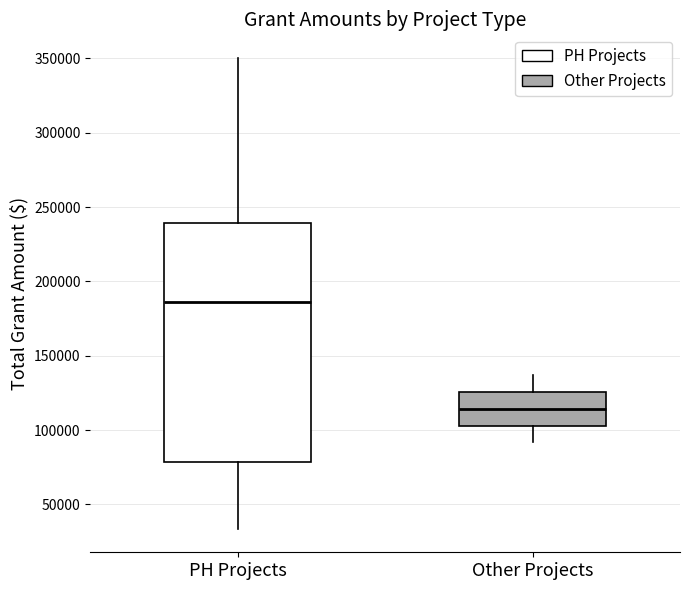

Reading left to right, read every box against the y-axis: the position of its median line, the range the box covers, and the ends of its whiskers. The values are not printed on the chart, so give them approximately, as read against the axis.

PH Projects: median 185000, box 80000 to 240000, whiskers 35000 to 350000
Other Projects: median 115000, box 105000 to 125000, whiskers 90000 to 135000